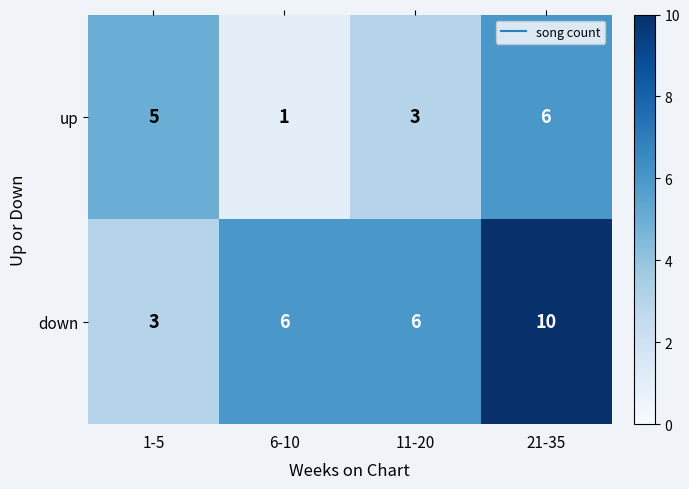

What is the sum of all up values?

15